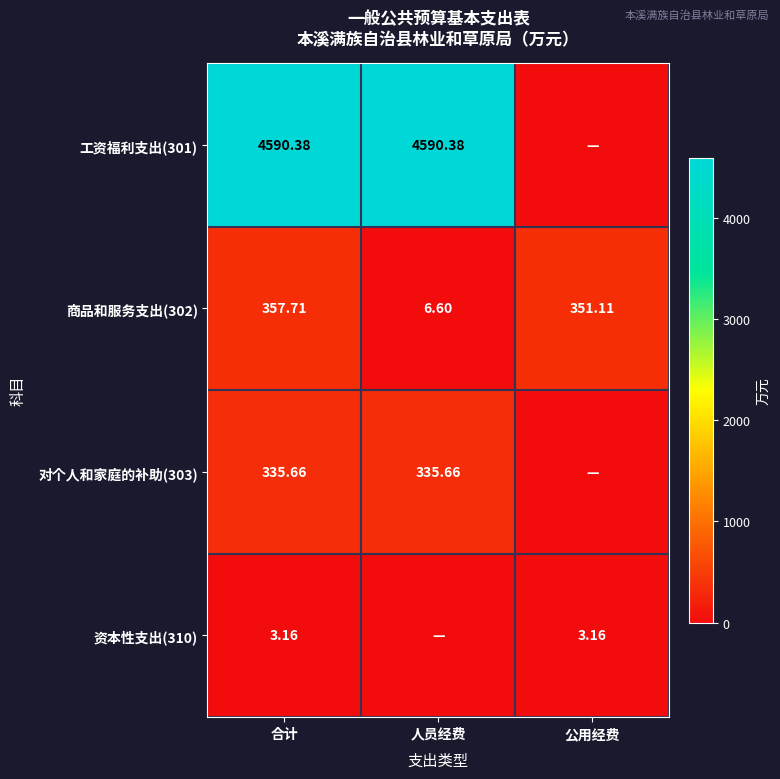

How many categories are shown in the chart?

3